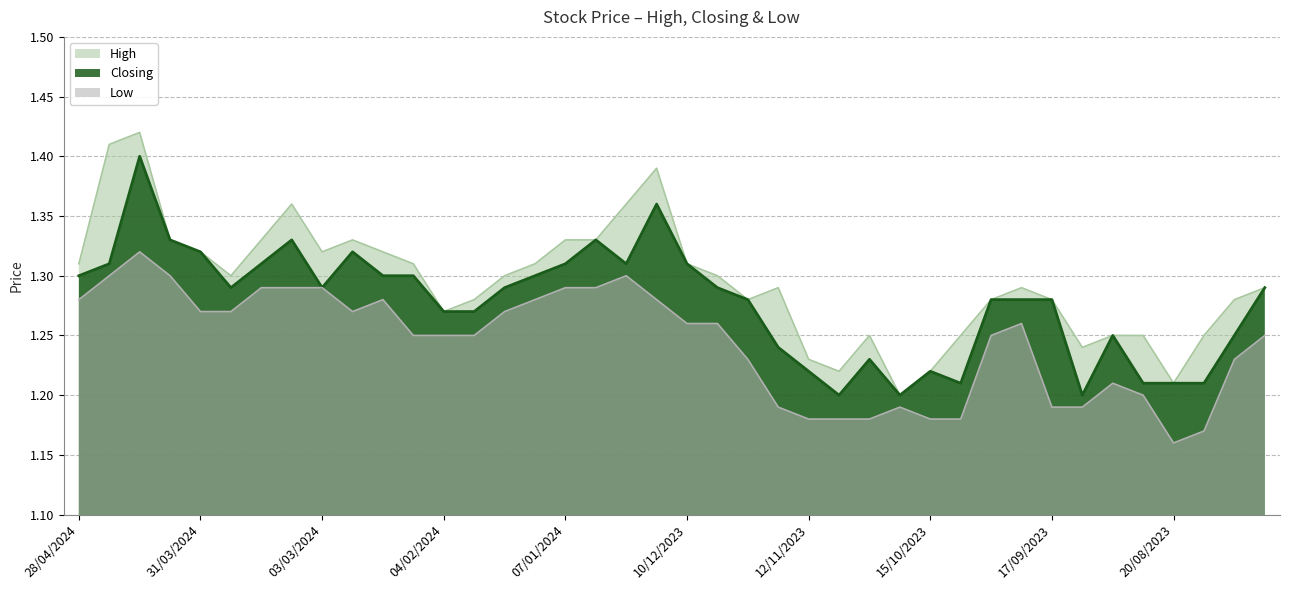

What is the spread (max minus min) of values at 10/09/2023?

0.1